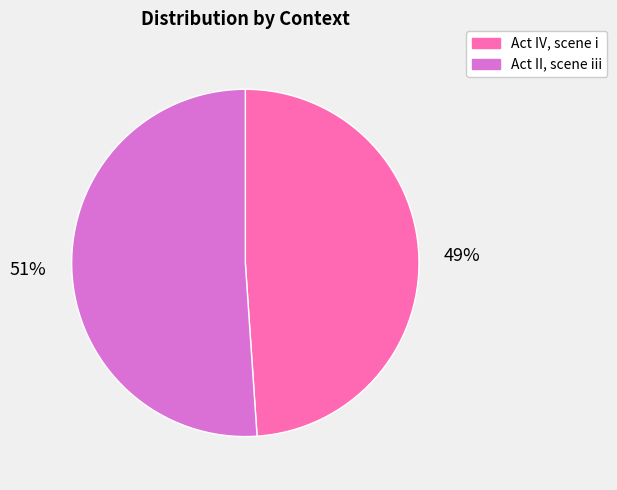

Do Act IV, scene i and Act II, scene iii together represent more than half of the pie?

Yes